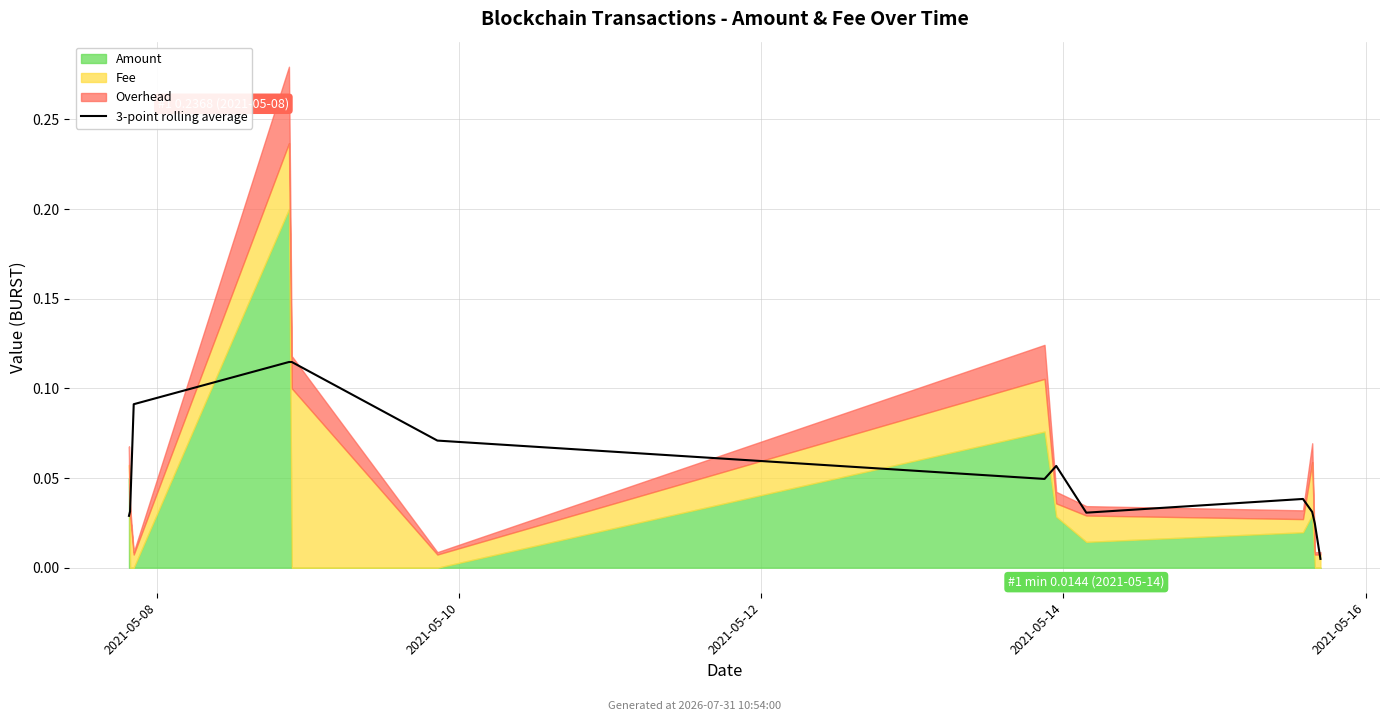

How many categories are shown in the chart?

13